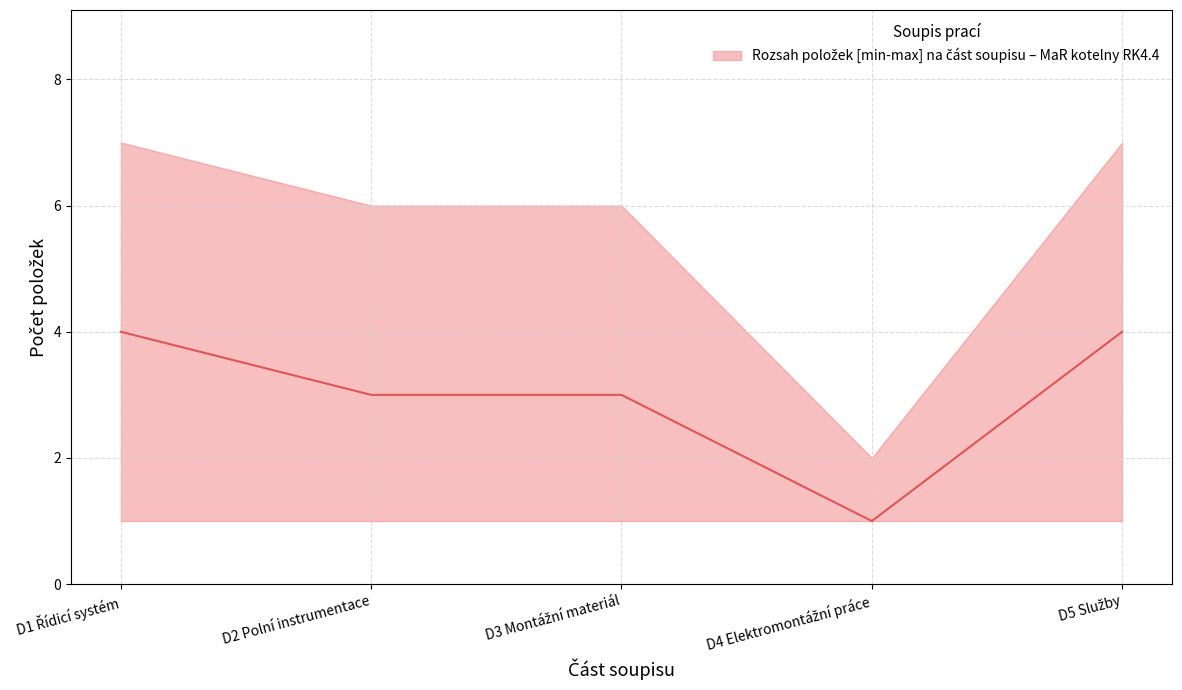

What is the value of the median point at the 1st from the left?

4